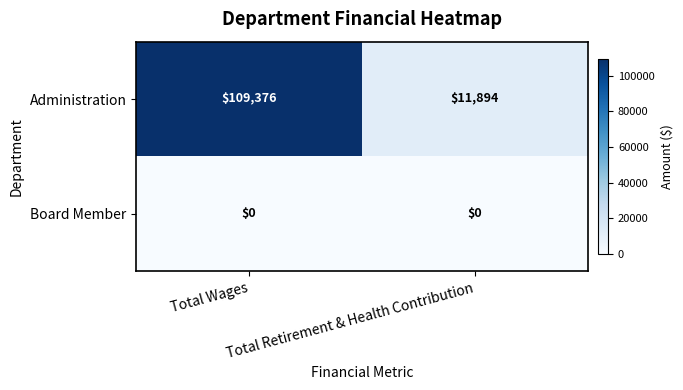

Which series has the largest range (max minus min)?

Administration